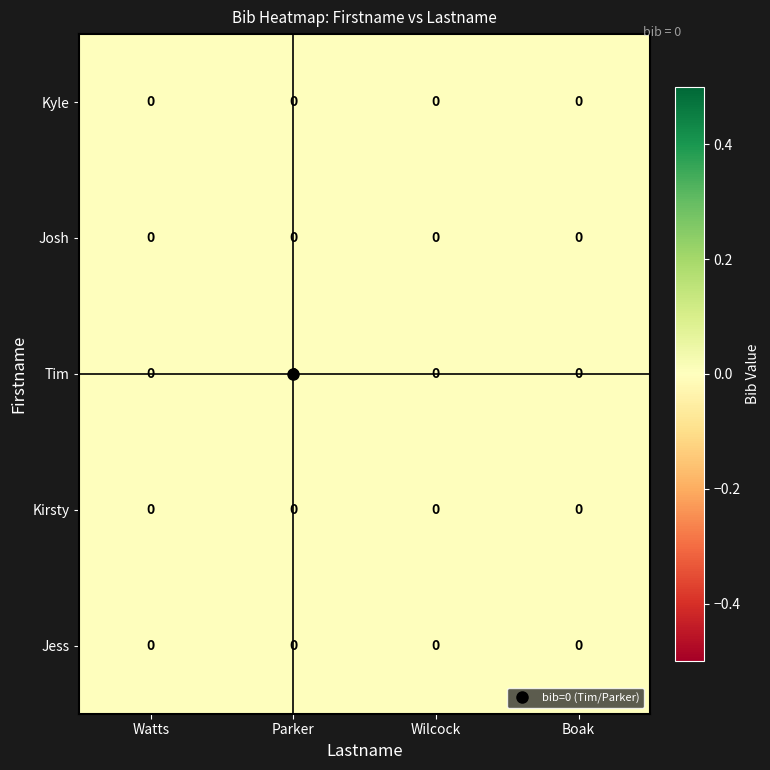

Which category has the highest value across all series?

Boak